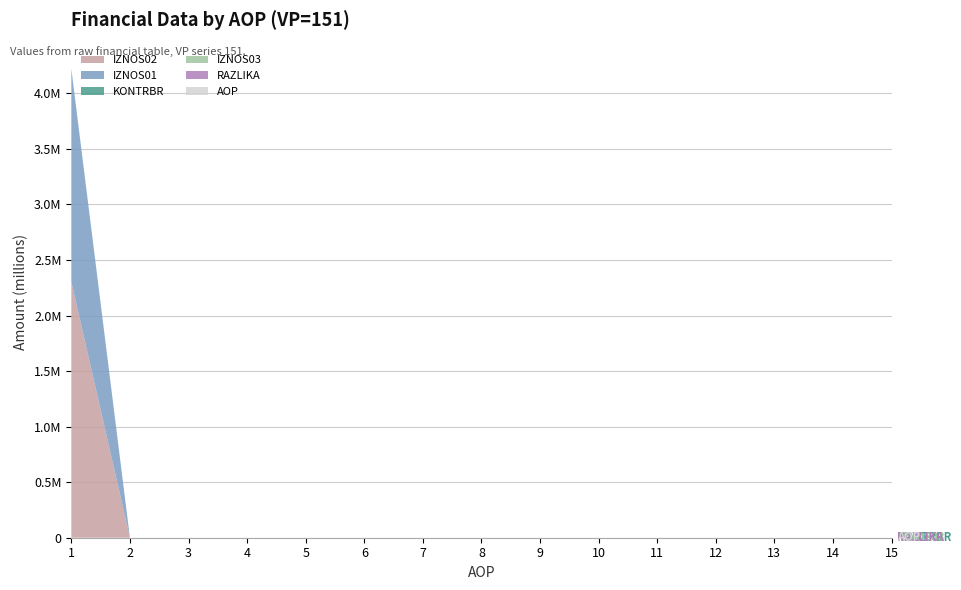

Reading right to left, extract all data points from this chart.

AOP: 15.0	14.0	13.0	12.0	11.0	10.0	9.0	8.0	7.0	6.0	5.0	4.0	3.0	2.0	1.0
KONTRBR: 0.0	0.0	0.0	0.0	0.0	0.0	0.0	0.0	0.0	0.0	0.0	0.0	0.0	0.0	6517.0
IZNOS01: 0.0	0.0	0.0	0.0	0.0	0.0	0.0	0.0	0.0	0.0	0.0	0.0	0.0	0.0	1910311.8
IZNOS02: 0.0	0.0	0.0	0.0	0.0	0.0	0.0	0.0	0.0	0.0	0.0	0.0	0.0	0.0	2303333.7
IZNOS03: 0.0	0.0	0.0	0.0	0.0	0.0	0.0	0.0	0.0	0.0	0.0	0.0	0.0	0.0	0.0
RAZLIKA: 0.0	0.0	0.0	0.0	0.0	0.0	0.0	0.0	0.0	0.0	0.0	0.0	0.0	0.0	0.5